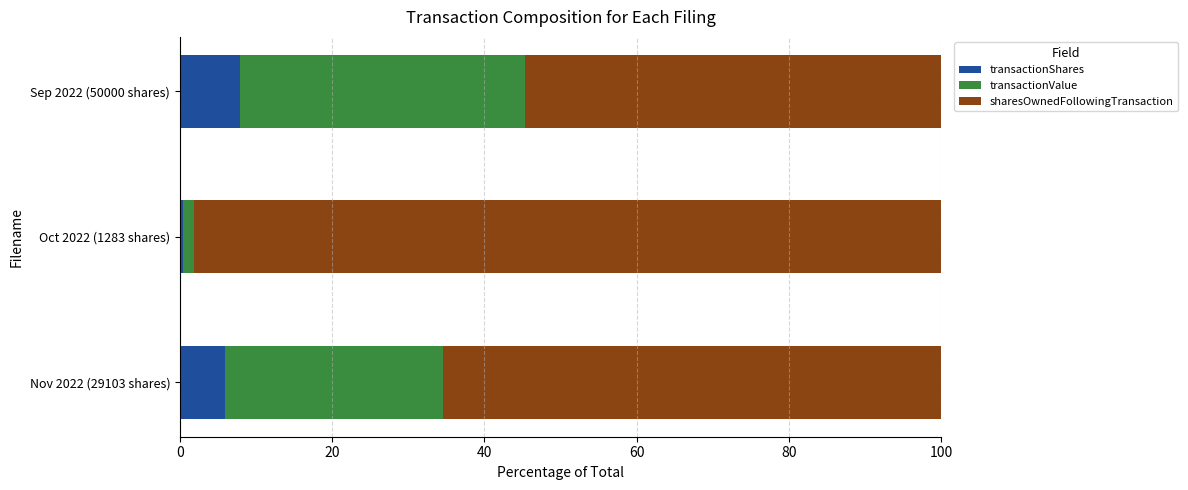

What is the sum of all transactionShares values?

14.2